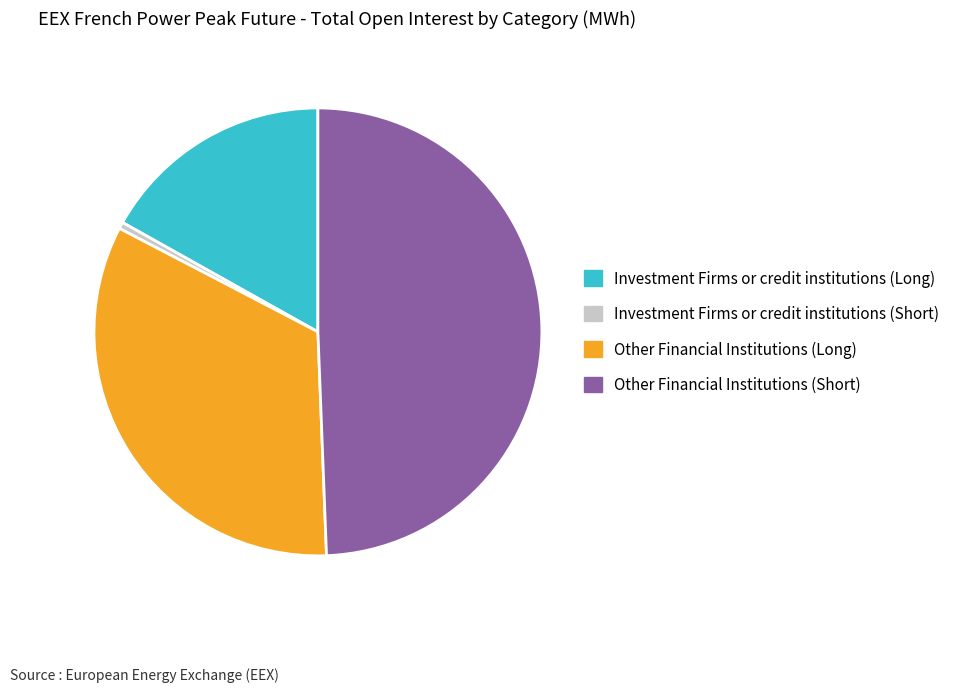

Between Other Financial Institutions (Long) and Investment Firms or credit institutions (Long), which is larger?

Other Financial Institutions (Long)